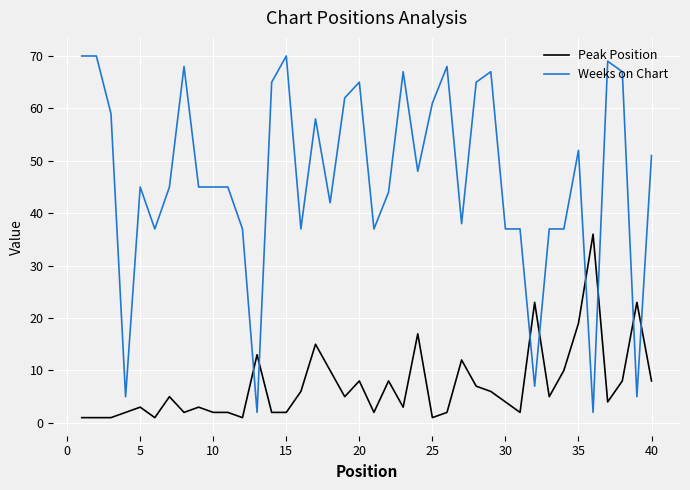

What is the sum of all Weeks on Chart values?

1868